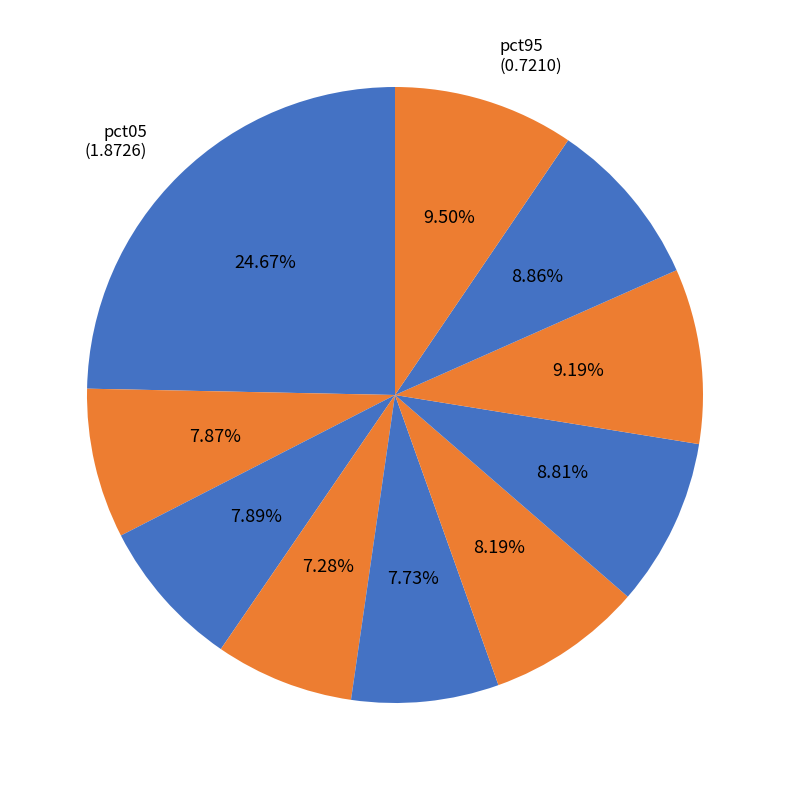

How many slices are in this pie chart?

10